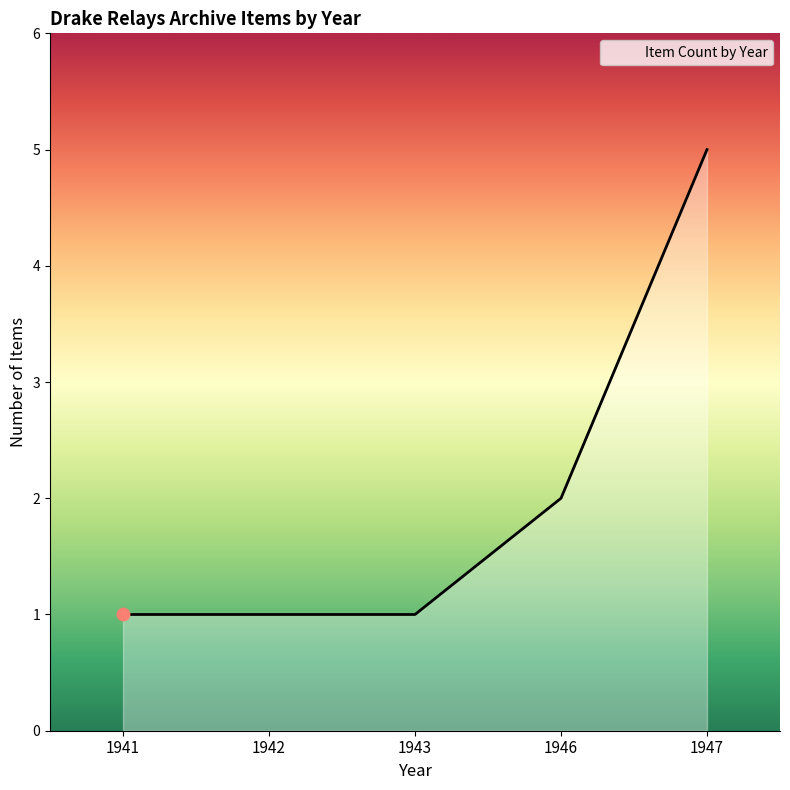

What is the change in value from 1942 to 1946?

+1